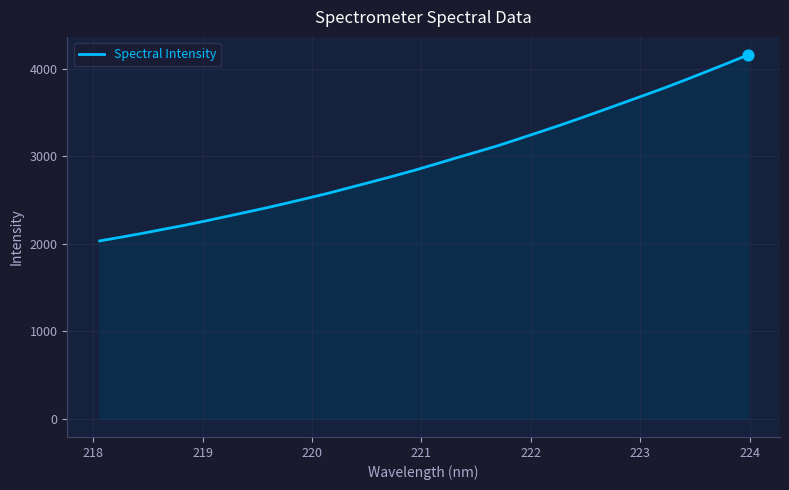

What is the greatest value displayed?

4154.8